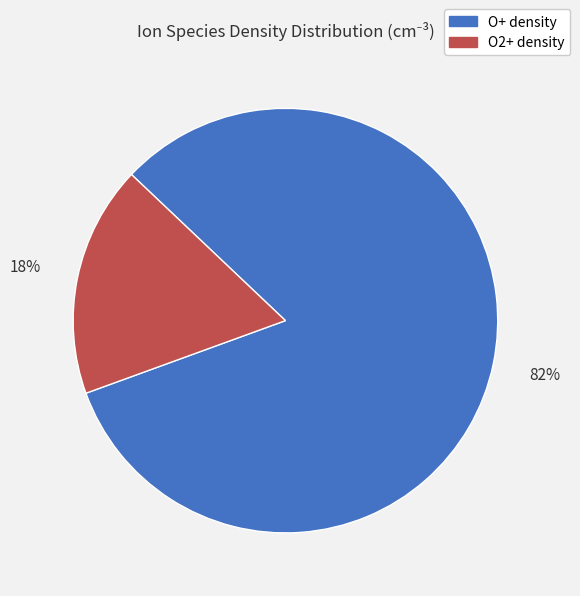

Which slice is the smallest?

O2+ density